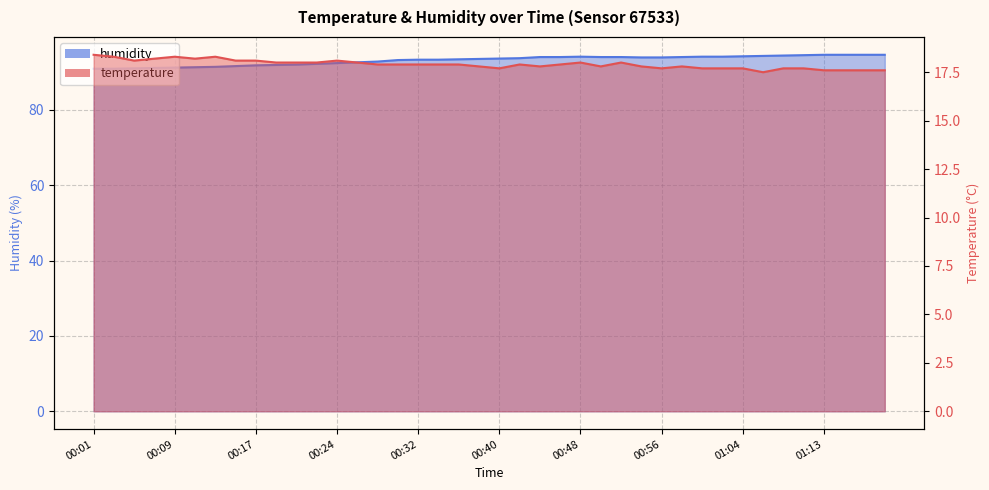

Reading right to left, extract all data points from this chart.

temperature: 17.6	17.6	17.6	17.6	17.7	17.7	17.5	17.7	17.7	17.7	17.8	17.7	17.8	18.0	17.8	18.0	17.9	17.8	17.9	17.7	17.8	17.9	17.9	17.9	17.9	17.9	18.0	18.1	18.0	18.0	18.0	18.1	18.1	18.3	18.2	18.3	18.2	18.1	18.3	18.4
humidity: 94.6	94.6	94.6	94.6	94.5	94.4	94.3	94.2	94.1	94.1	94.0	93.9	93.9	94.0	94.0	94.1	94.0	94.0	93.7	93.6	93.5	93.4	93.3	93.3	93.2	92.8	92.6	92.4	92.2	92.0	91.9	91.8	91.6	91.4	91.3	91.2	91.1	91.0	90.9	90.9